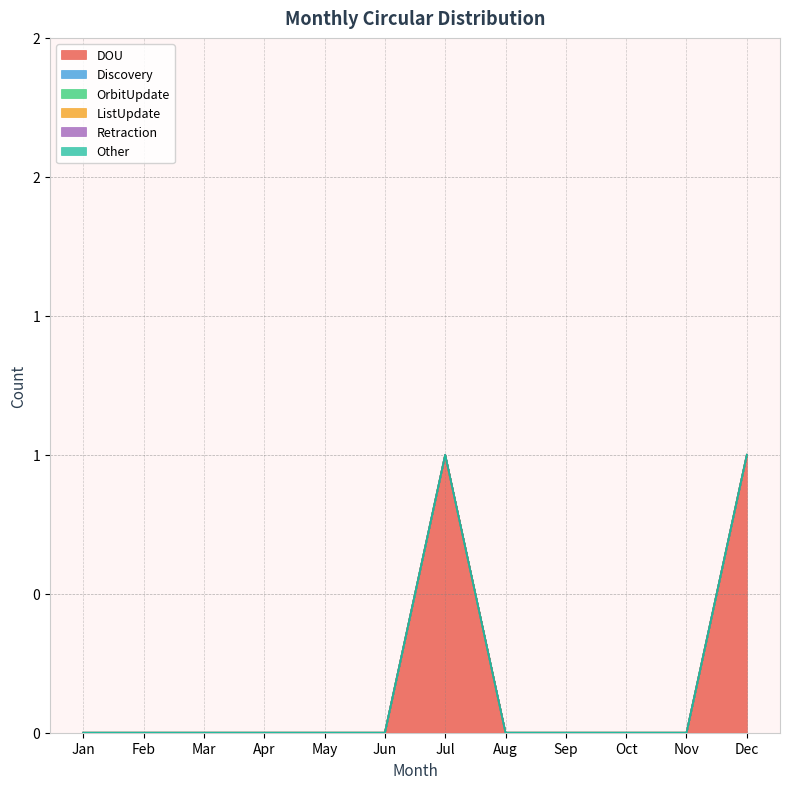

Reading right to left, what are all the values shown in this chart?

DOU: 1	0	0	0	0	1	0	0	0	0	0	0
Discovery: 0	0	0	0	0	0	0	0	0	0	0	0
OrbitUpdate: 0	0	0	0	0	0	0	0	0	0	0	0
ListUpdate: 0	0	0	0	0	0	0	0	0	0	0	0
Retraction: 0	0	0	0	0	0	0	0	0	0	0	0
Other: 0	0	0	0	0	0	0	0	0	0	0	0